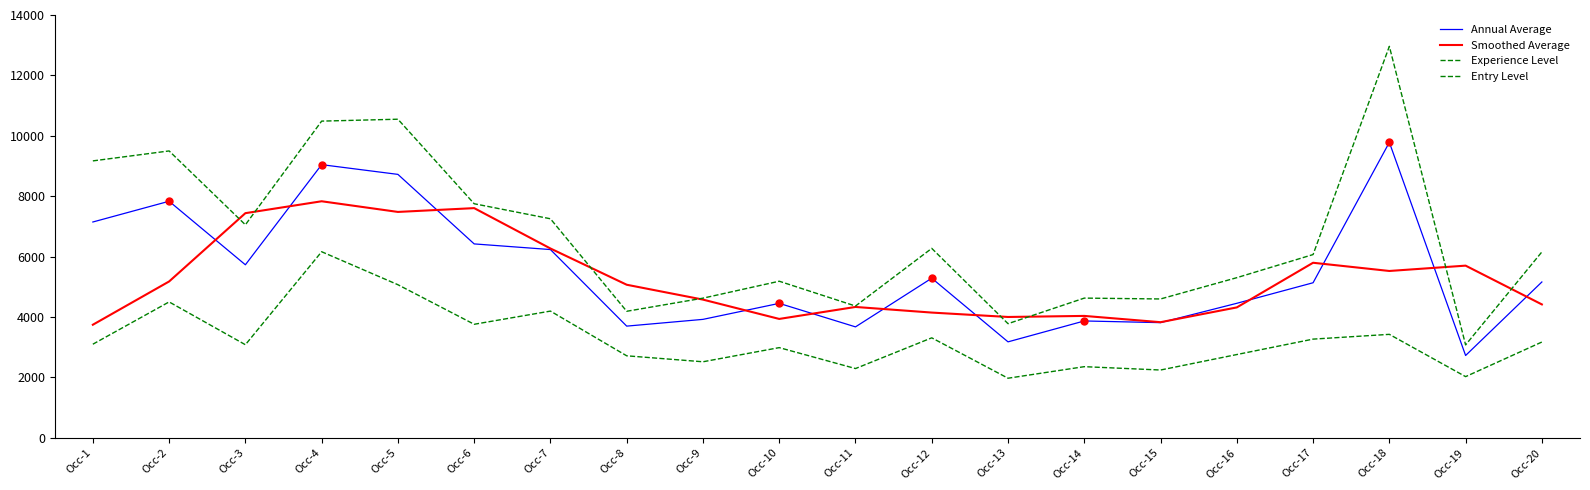

Does the chart display data point markers on the line(s)?

No